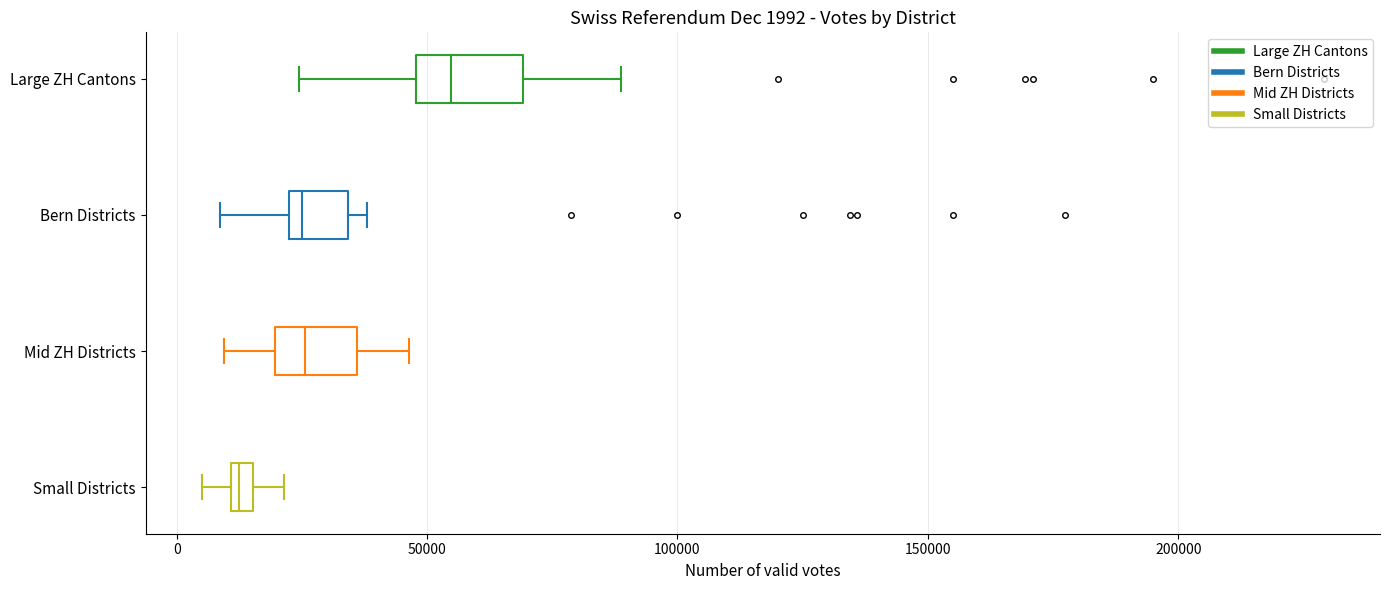

Which box's median line is the furthest to the left?

Small Districts